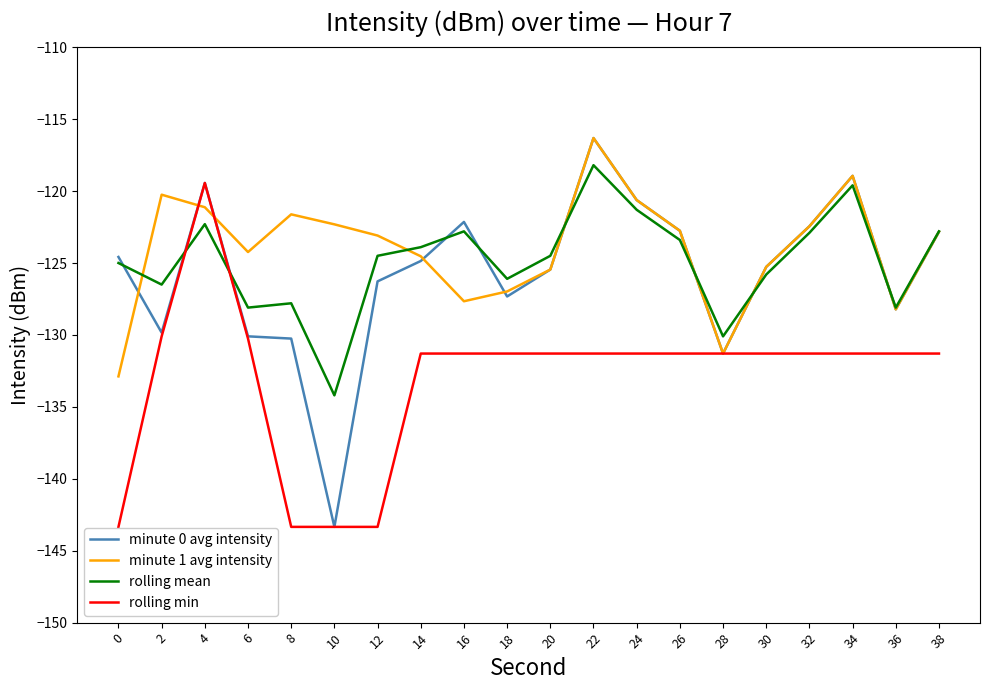

Is this an area chart (filled region under the line)?

No